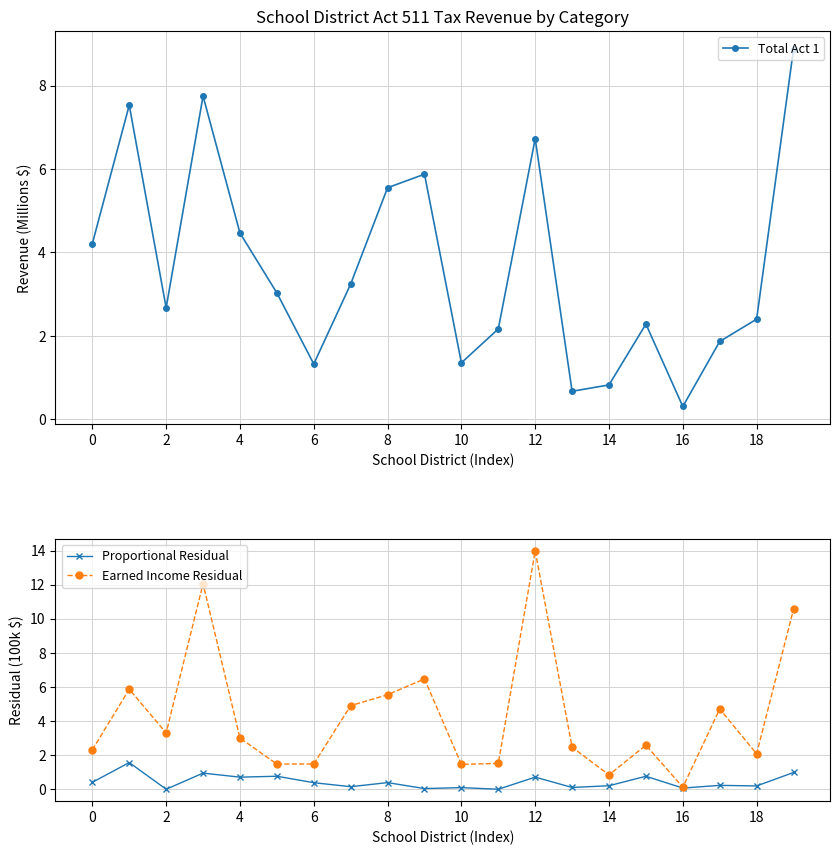

Is this an area chart (filled region under the line)?

No